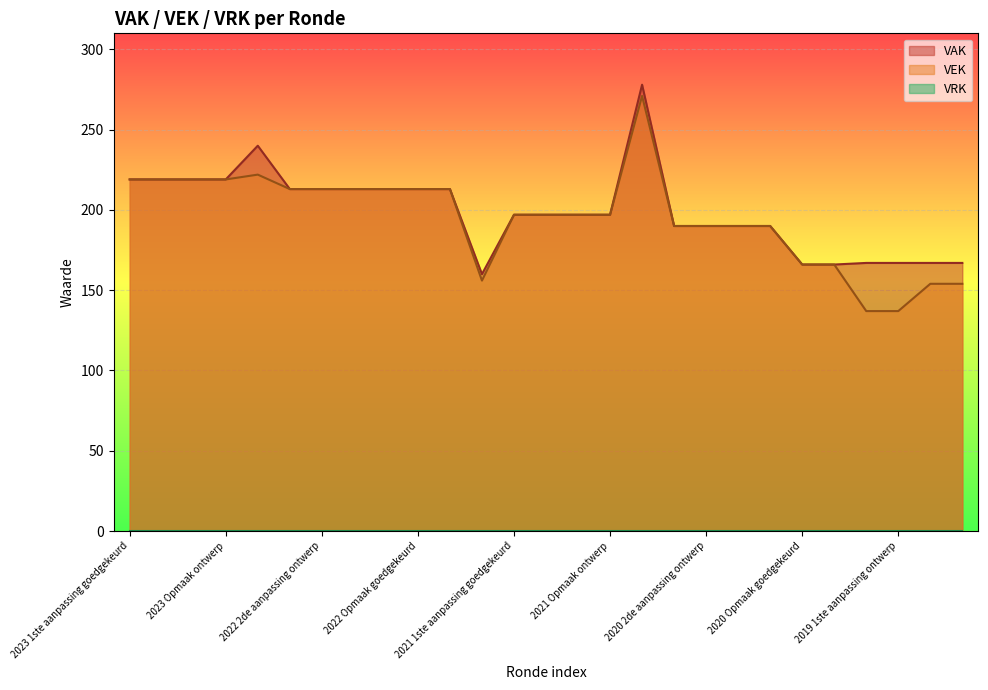

What is the average value of the VAK series?

199